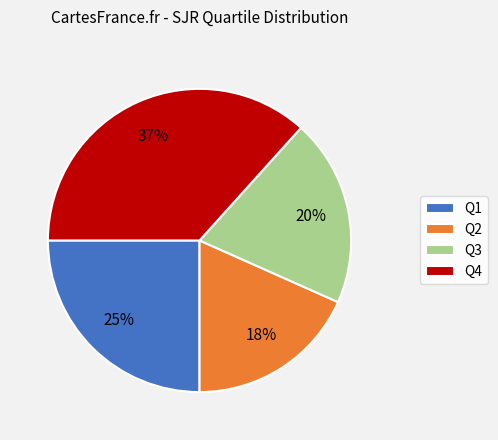

Rank the categories by value from lowest to highest.

Q2, Q3, Q1, Q4